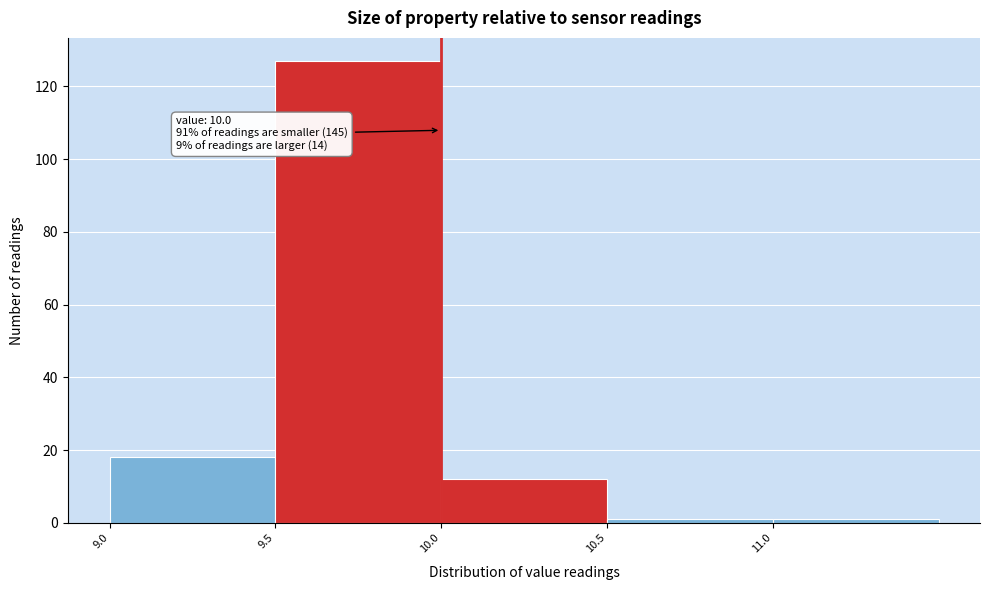

Which range on the x-axis has the tallest bar?

9.5 to 10.0